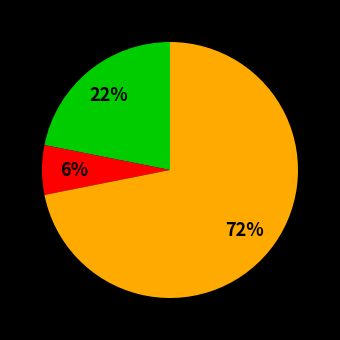

Is there any slice that represents more than half of the pie?

Yes